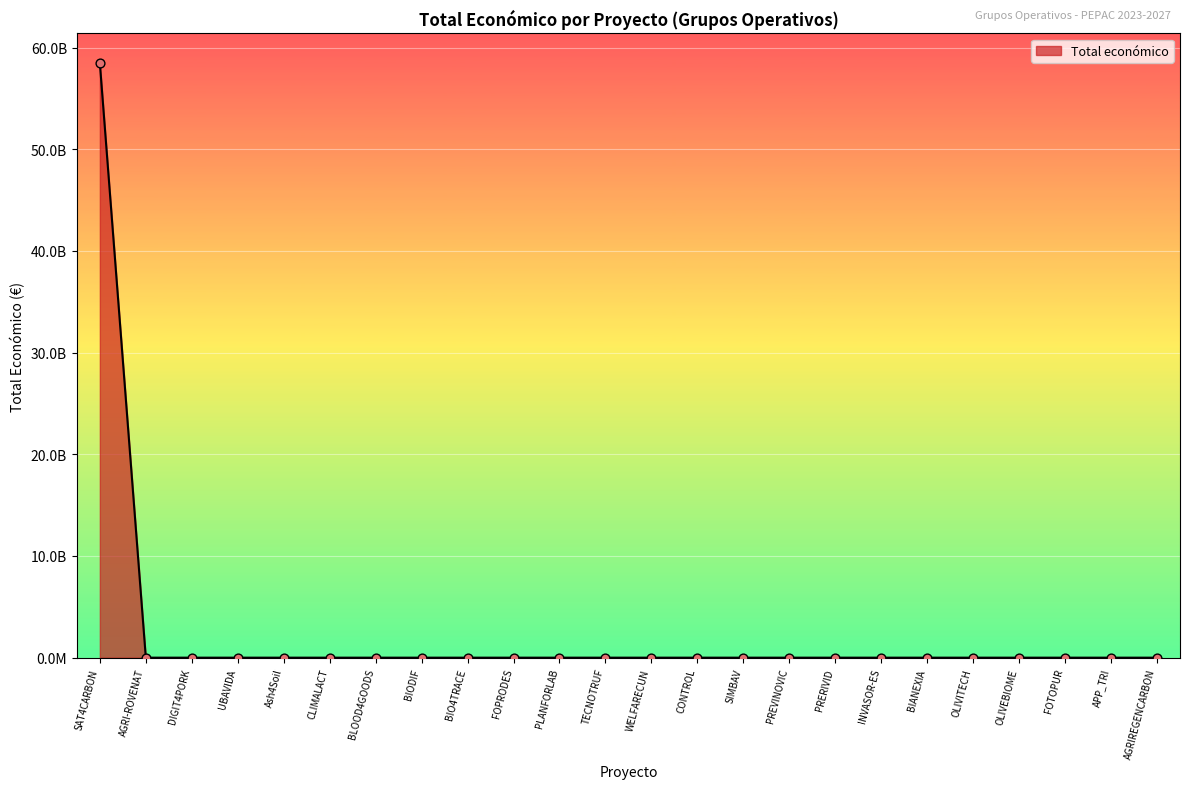

Which has a higher value, PLANFORLAB or CONTROL?

PLANFORLAB